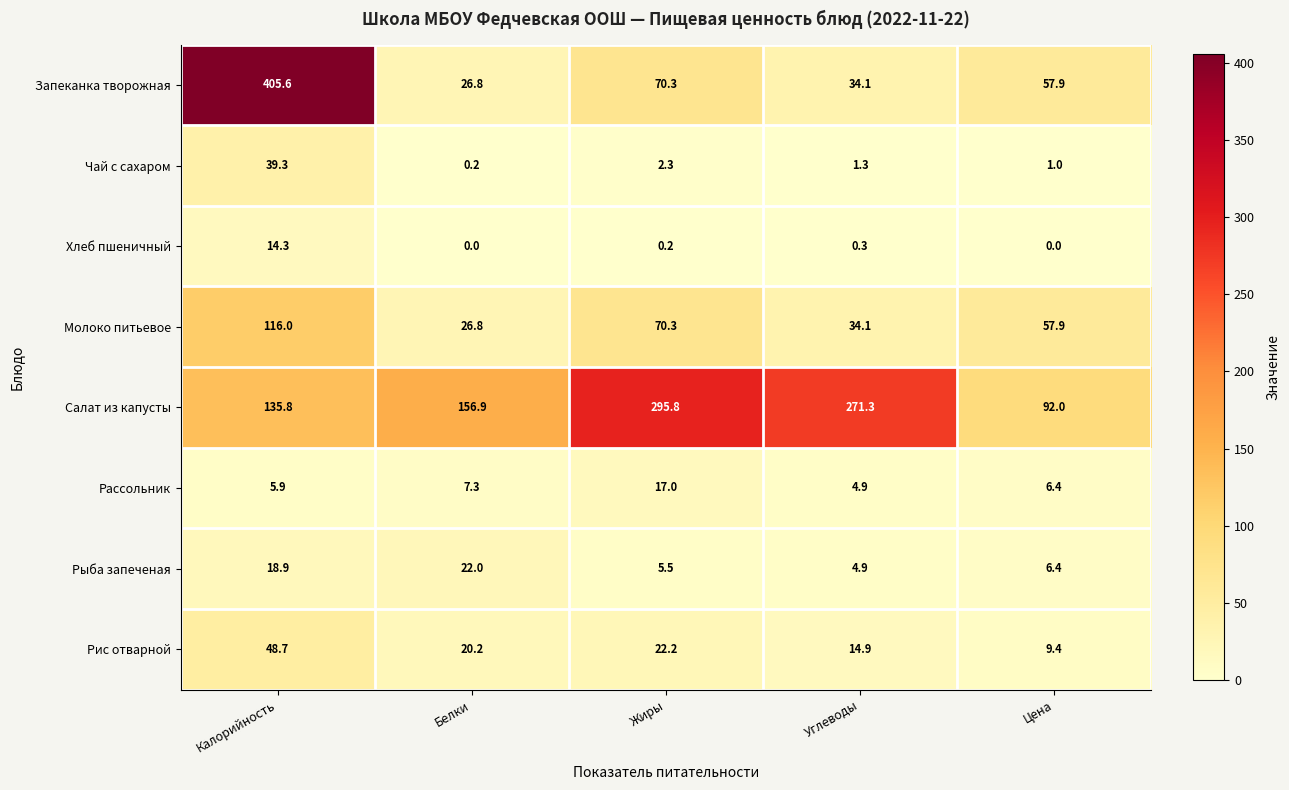

Which series changed the most between Калорийность and Белки?

Запеканка творожная